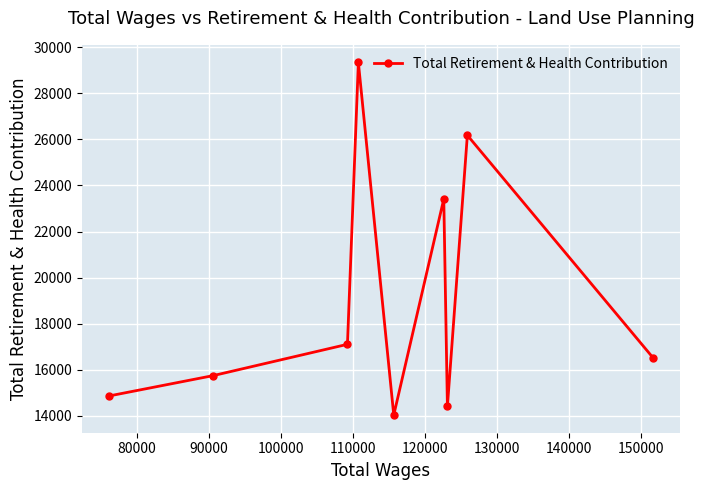

How many lines are shown in the chart?

1